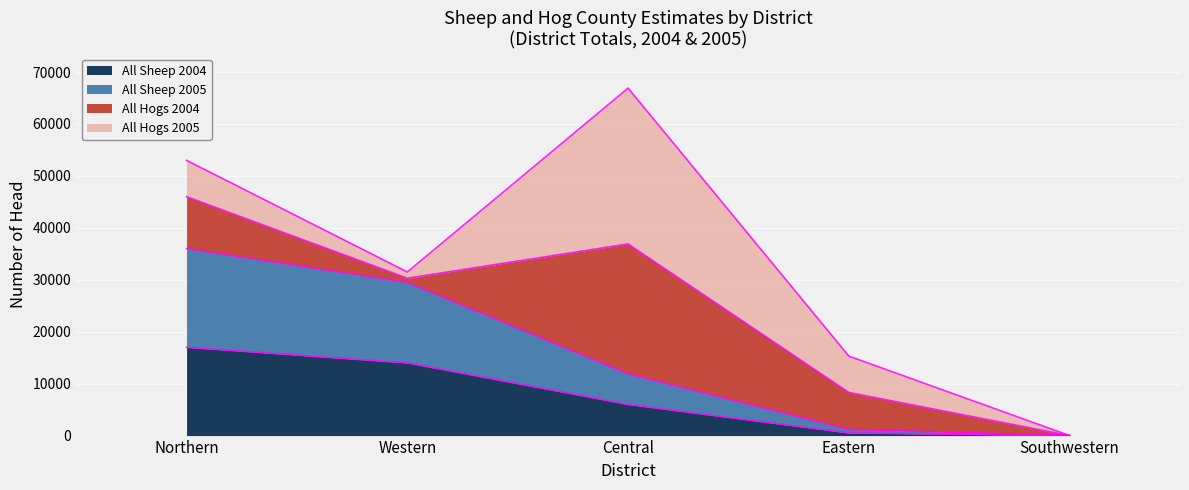

What is the label of the 1st point from the left?

Northern